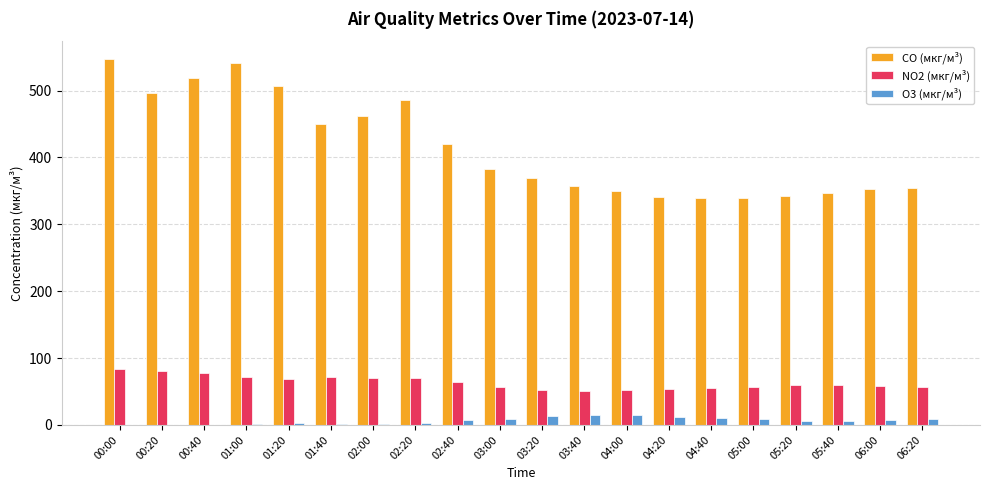

Is it true that NO2 (мкг/м³) equals 104.0 at 02:40?

False